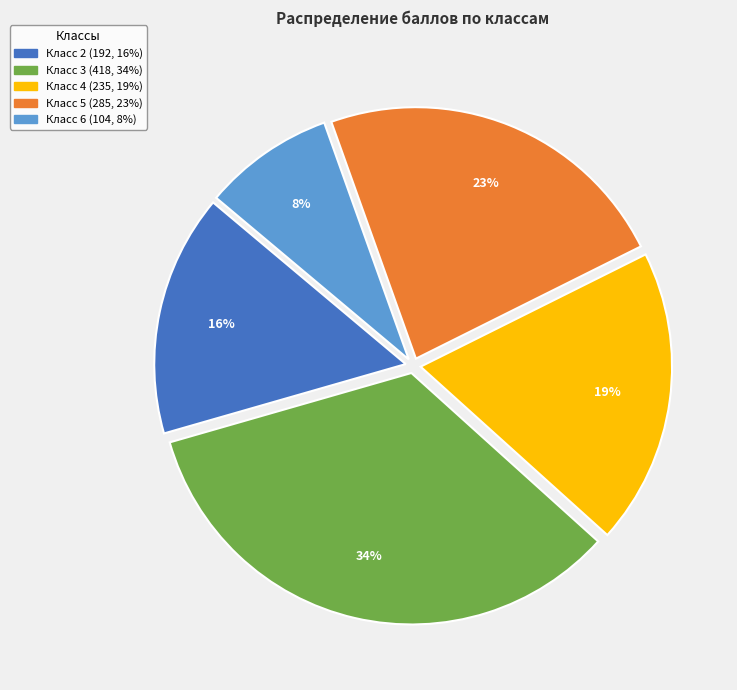

To the nearest percent, what portion does Класс 6 represent?

8%